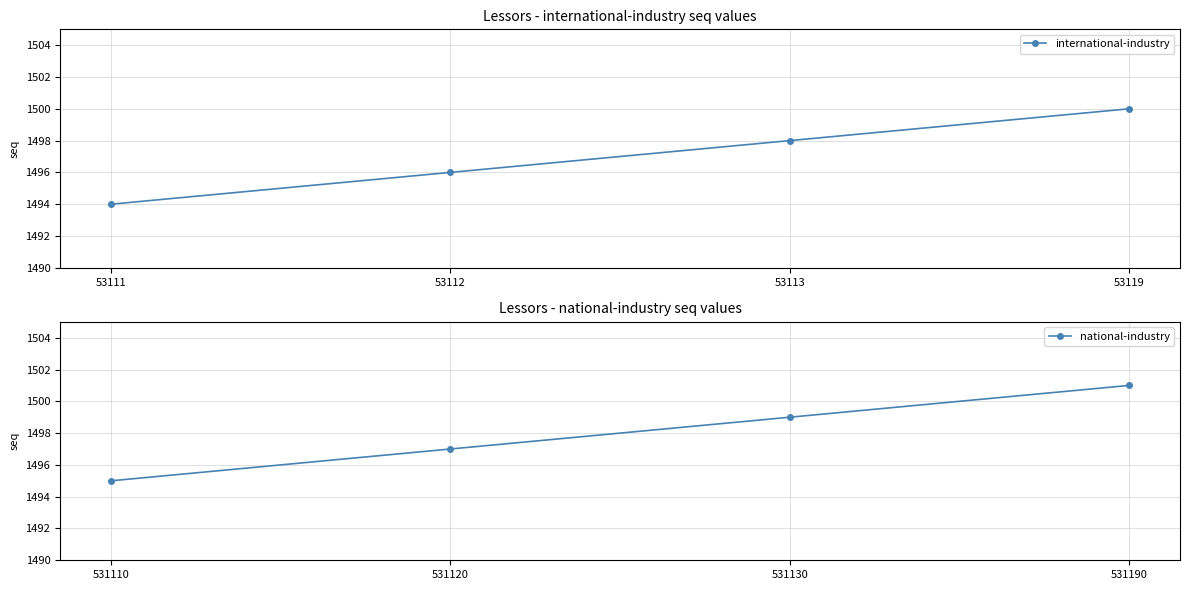

True or false: national-industry and international-industry intersect in this chart.

False